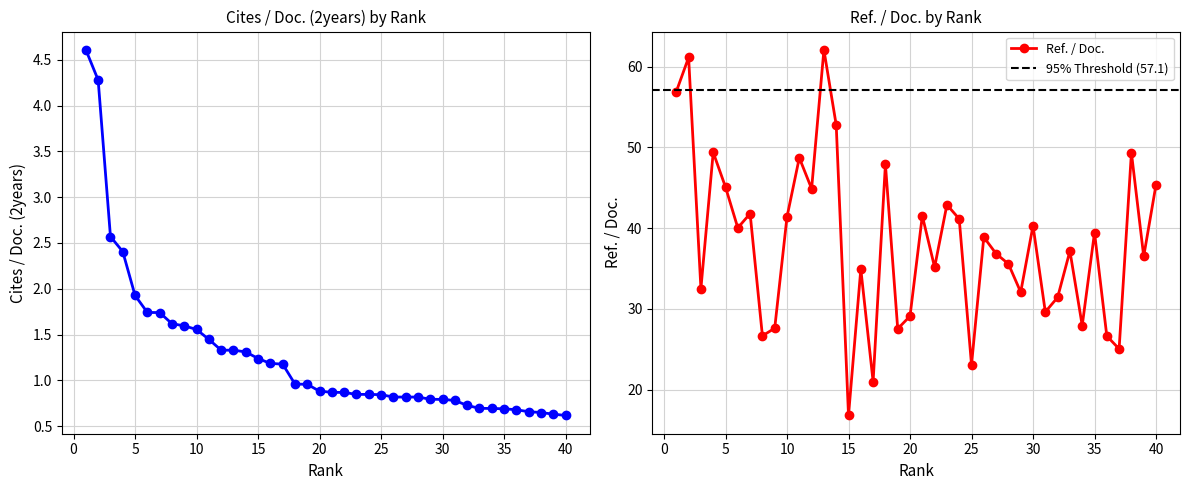

How many data points in Ref. / Doc. are above 38?

20